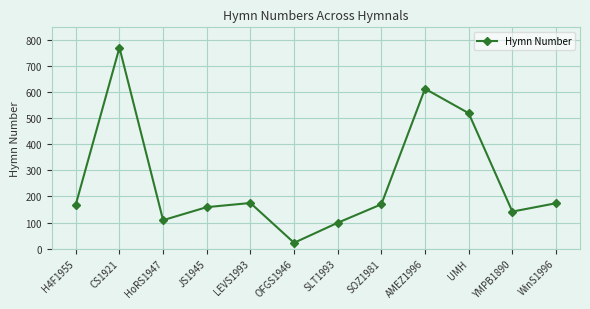

What is the greatest value displayed?

772